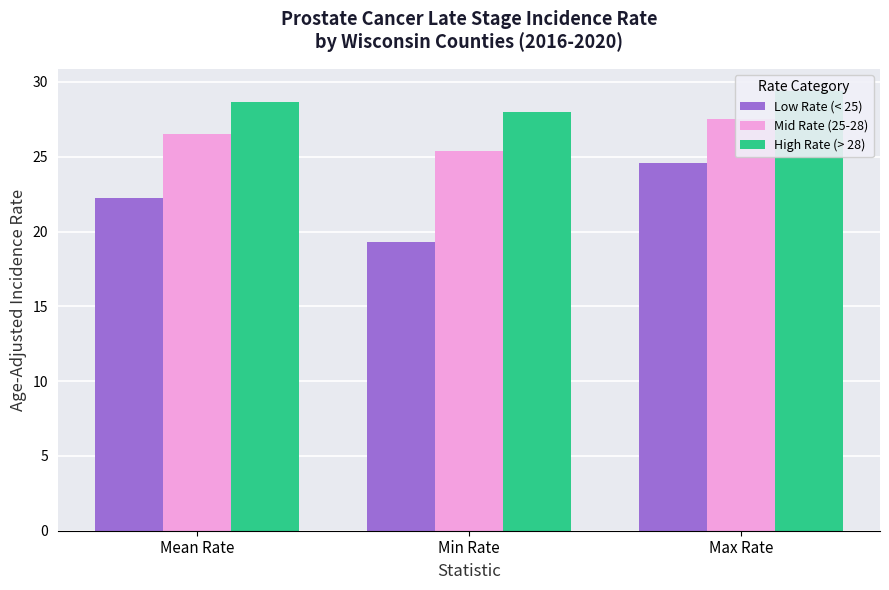

True or false: Mid Rate (25-28) has a value of 12.1 at Grant.

False